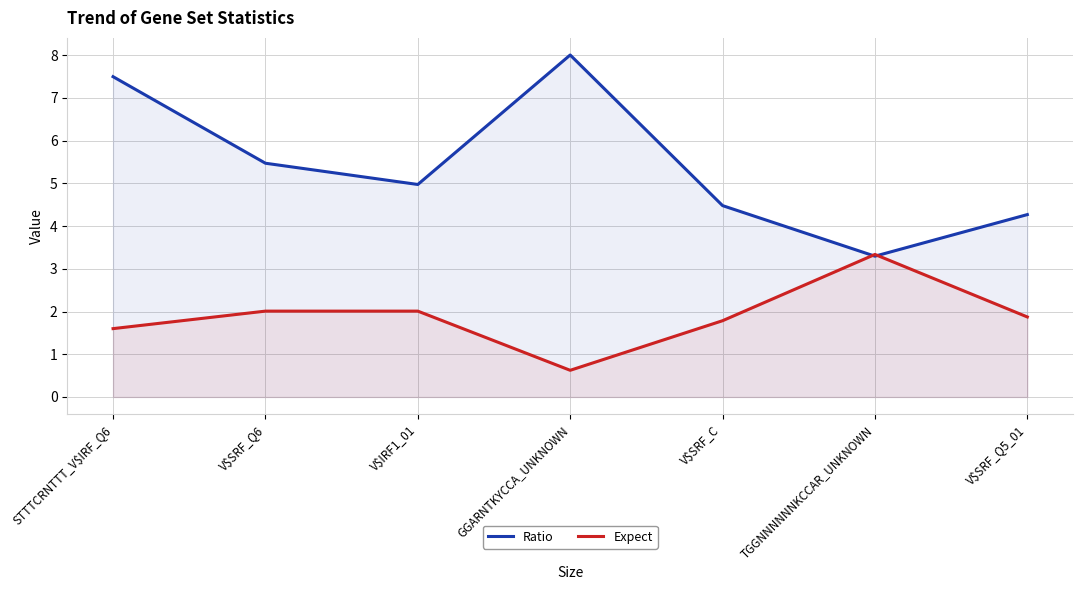

Rank the series by their maximum value, from lowest to highest.

Expect, Ratio